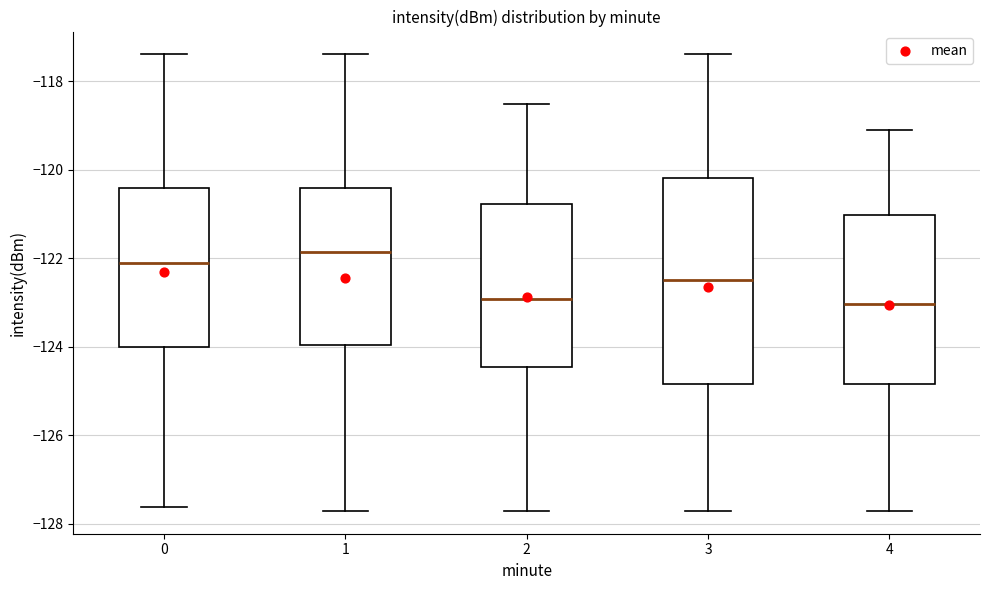

Reading left to right, read every box against the y-axis: the position of its median line, the range the box covers, and the ends of its whiskers. The values are not printed on the chart, so give them approximately, as read against the axis.

0: median -122.2, box -124.0 to -120.4, whiskers -127.6 to -117.4
1: median -121.8, box -124.0 to -120.4, whiskers -127.8 to -117.4
2: median -123.0, box -124.4 to -120.8, whiskers -127.8 to -118.4
3: median -122.4, box -124.8 to -120.2, whiskers -127.8 to -117.4
4: median -123.0, box -124.8 to -121.0, whiskers -127.8 to -119.2